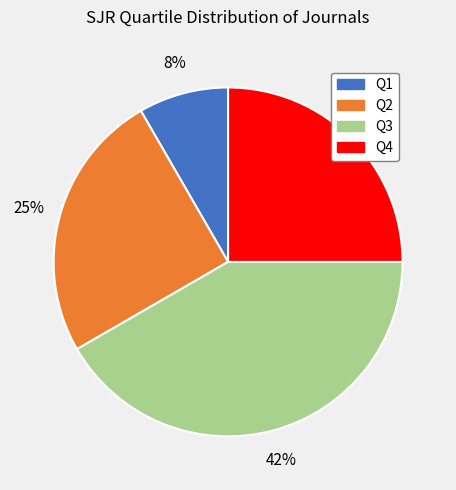

How many segments does this pie chart have?

4